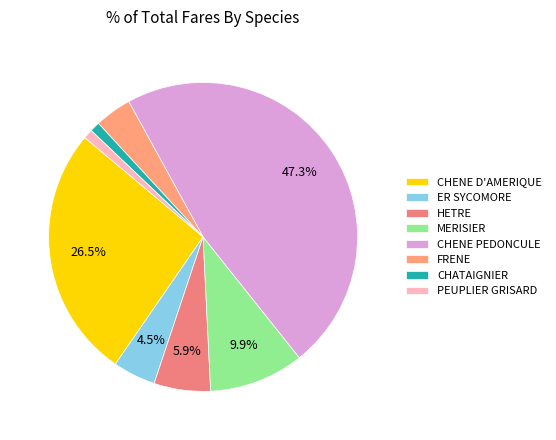

How many segments does this pie chart have?

8